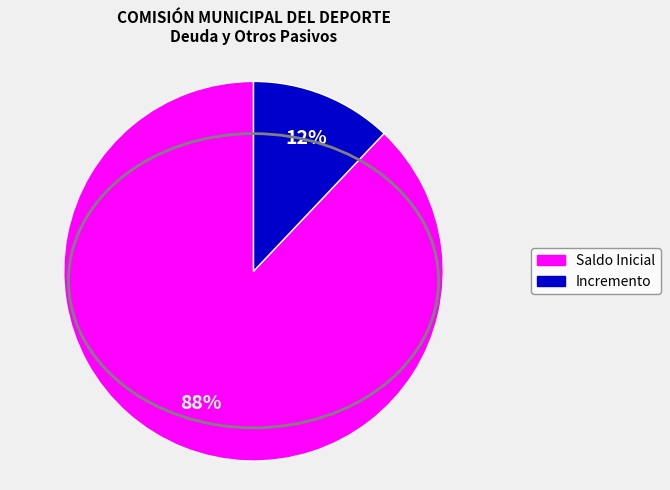

To the nearest percent, what is the difference between the largest and smallest slice percentages?

76%